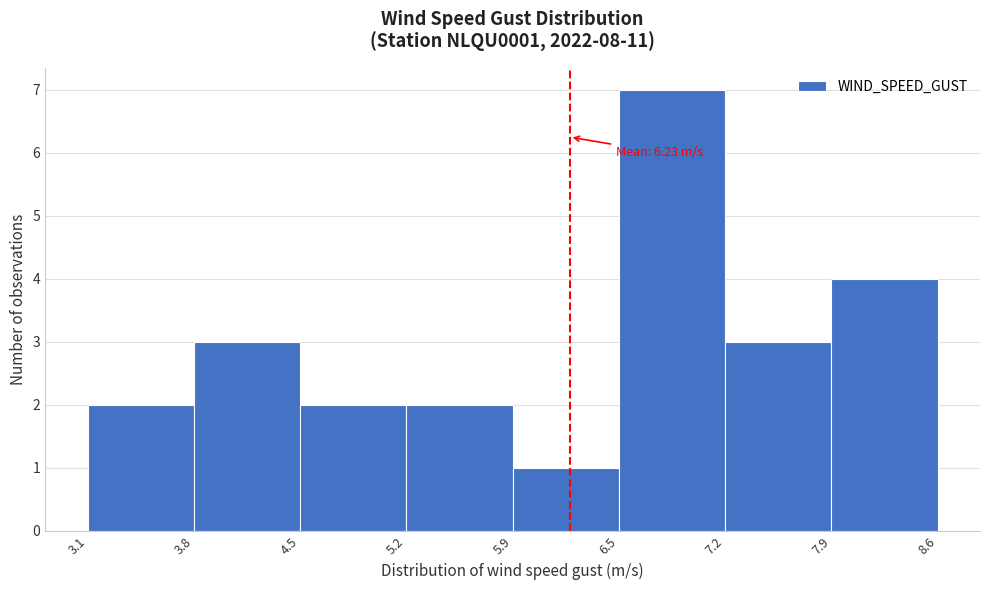

Which range on the x-axis has the tallest bar?

6.5 to 7.2